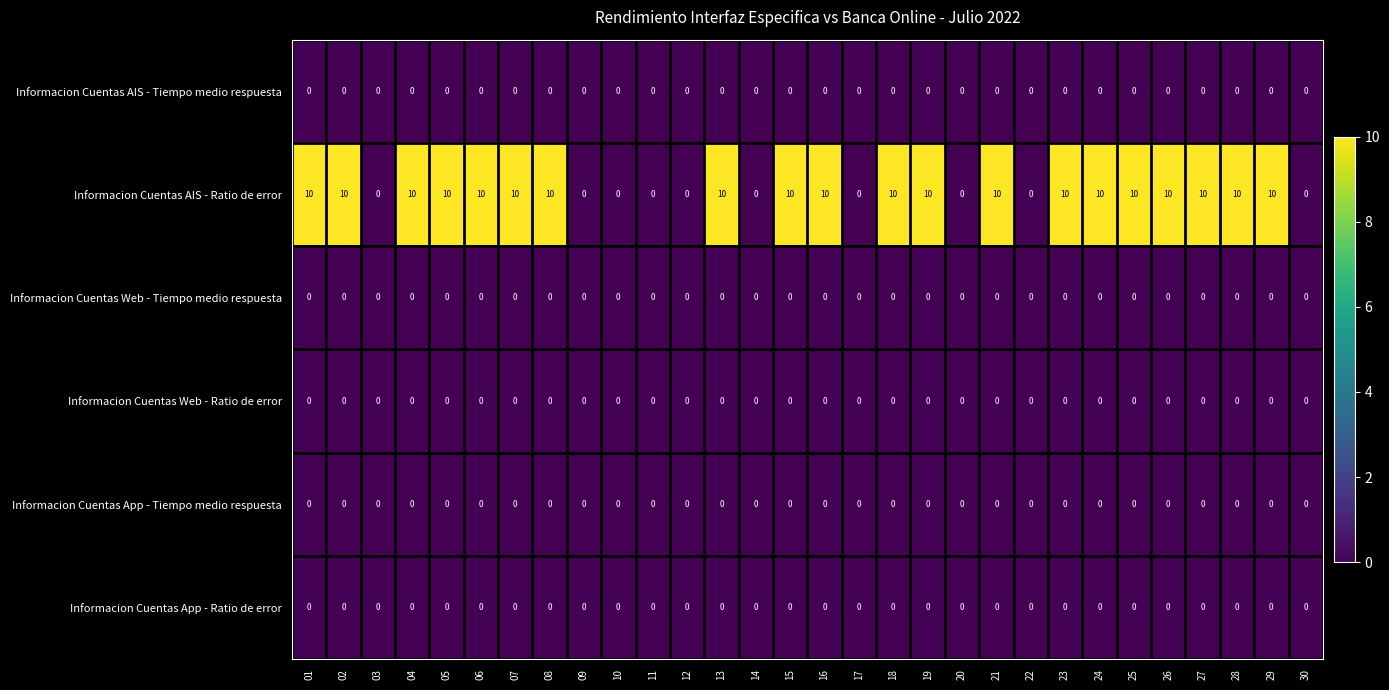

Which series has the largest total across all categories?

Informacion Cuentas AIS - Ratio de error